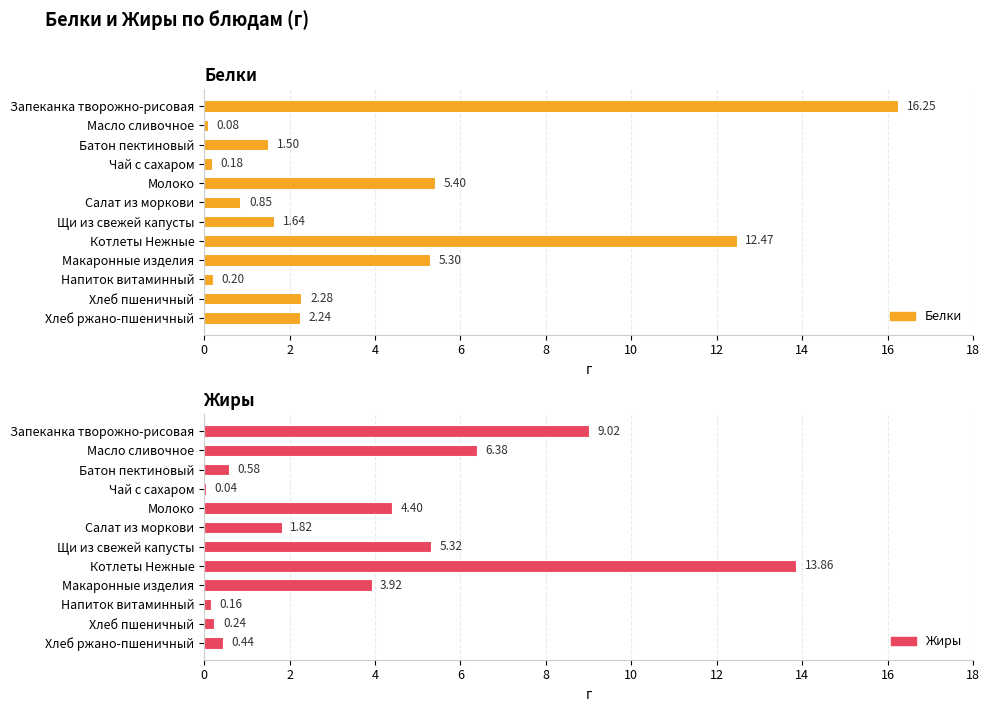

Read the Белки value at Масло сливочное.

0.1